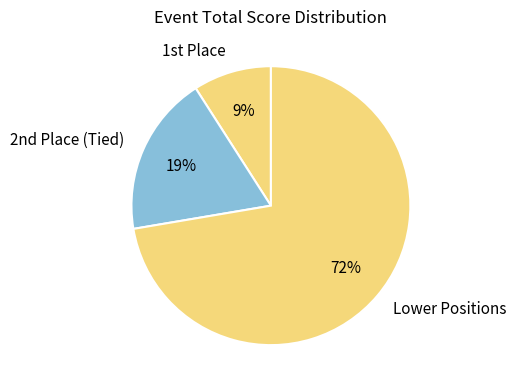

Which category has the smallest portion of the pie?

1st Place